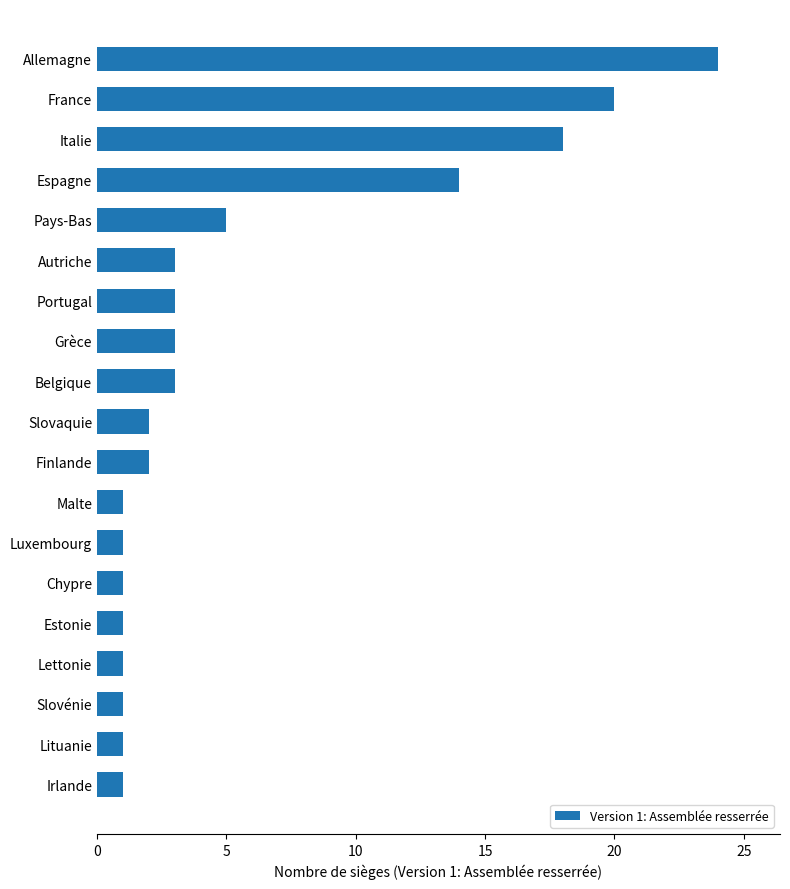

Between Lettonie and Grèce, which is larger?

Grèce